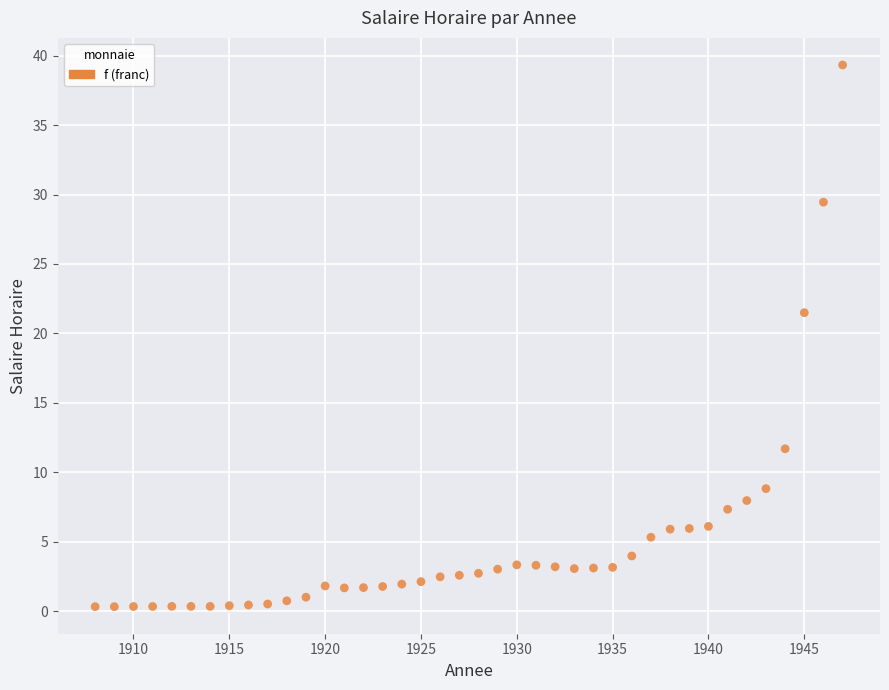

What Y value in the scatter plot is closest to 19?

21.5